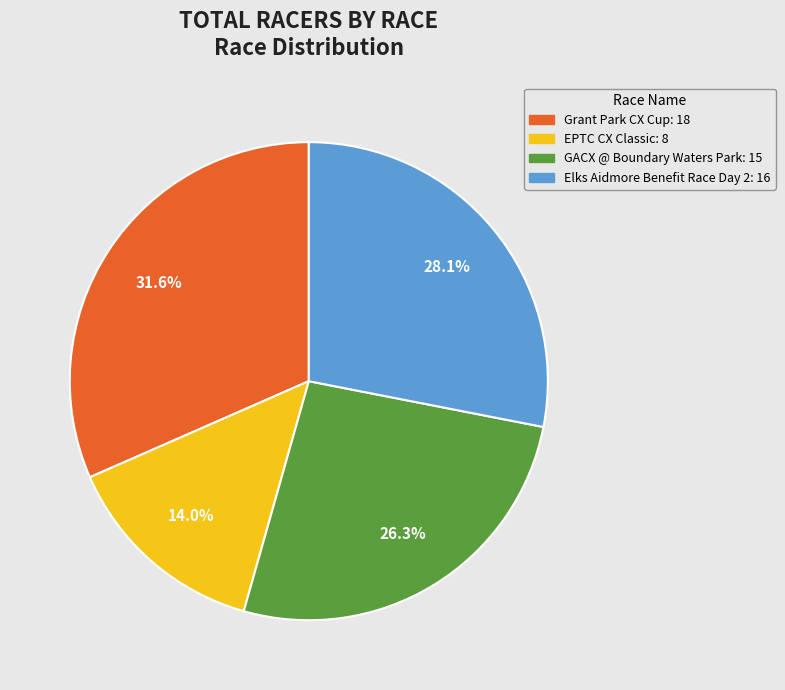

To the nearest percent, what portion does GACX @ Boundary Waters Park represent?

26%